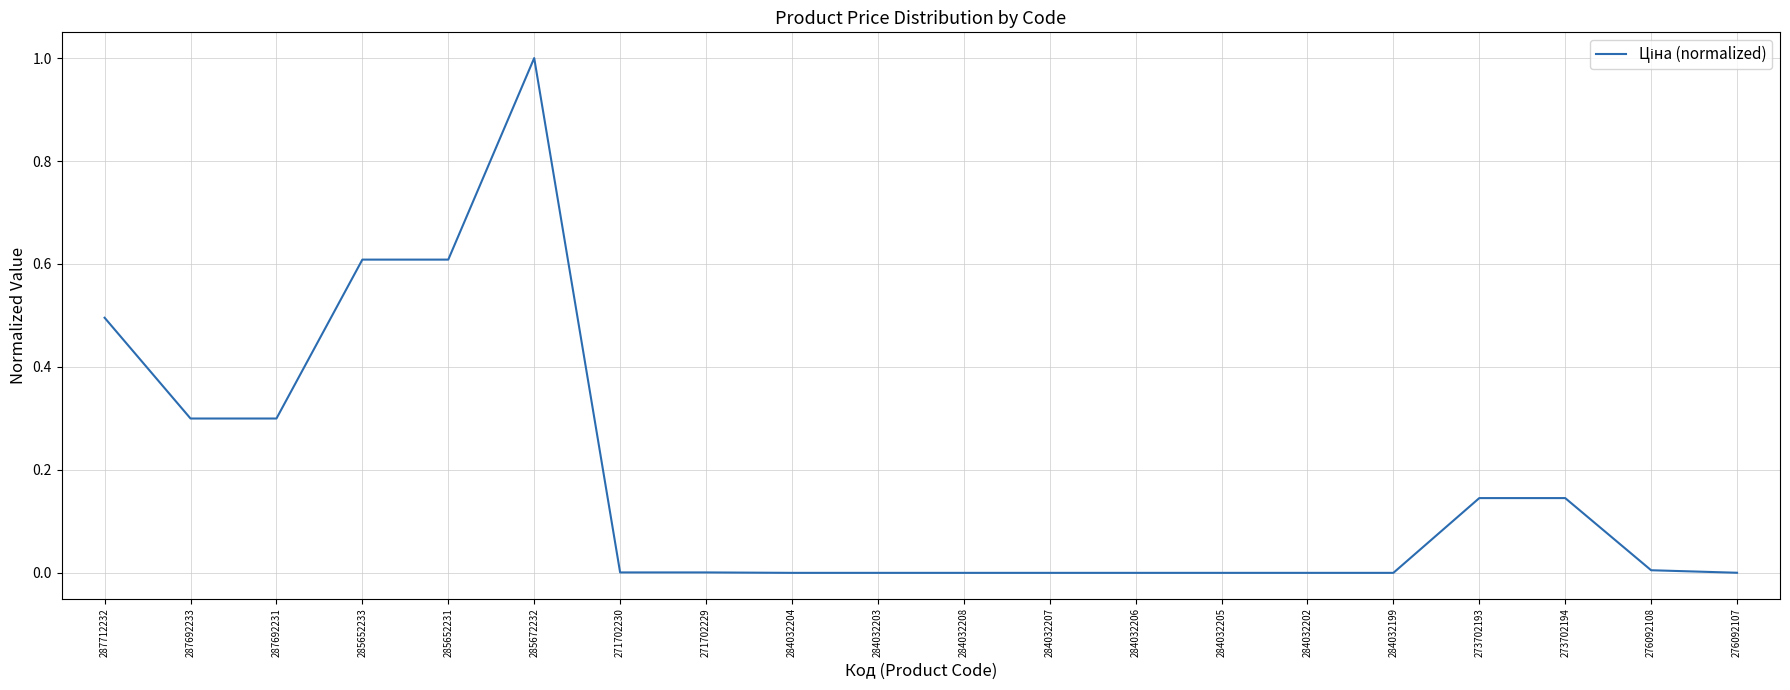

What is the difference between the second highest and minimum values?

0.6